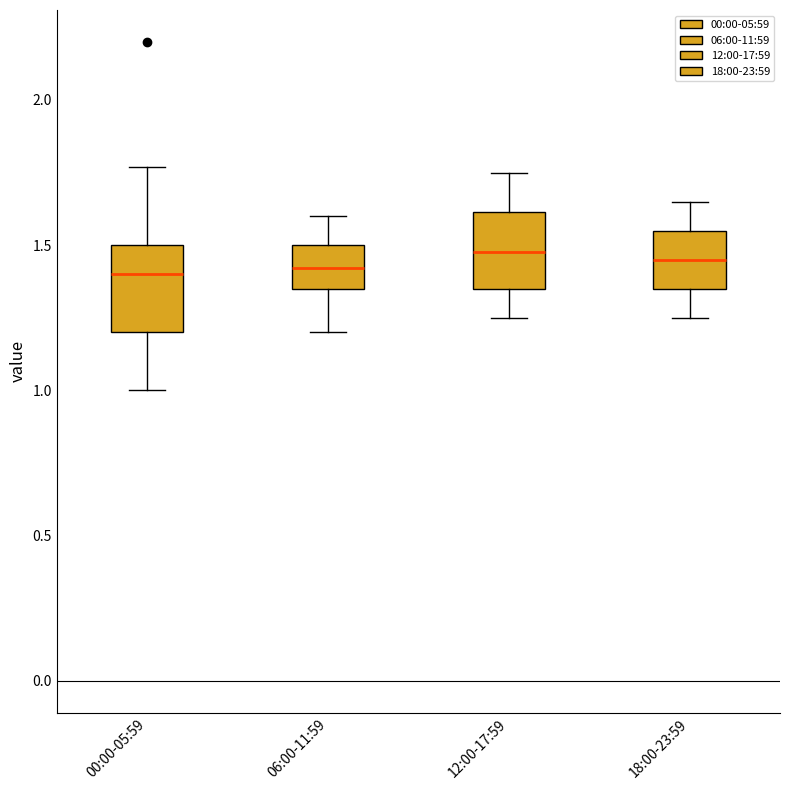

Reading left to right, read every box against the y-axis: the position of its median line, the range the box covers, and the ends of its whiskers. The values are not printed on the chart, so give them approximately, as read against the axis.

00:00-05:59: median 1.40, box 1.20 to 1.50, whiskers 1.00 to 1.75
06:00-11:59: median 1.40, box 1.35 to 1.50, whiskers 1.20 to 1.60
12:00-17:59: median 1.50, box 1.35 to 1.60, whiskers 1.25 to 1.75
18:00-23:59: median 1.45, box 1.35 to 1.55, whiskers 1.25 to 1.65